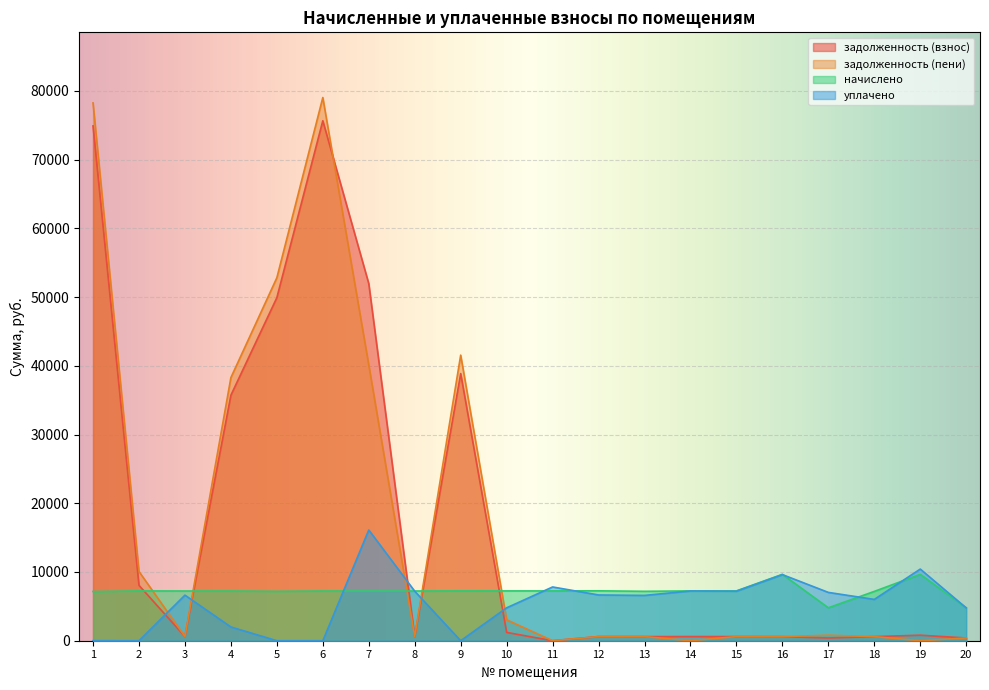

The value of уплачено at 7 is 16110.0. True or false?

True